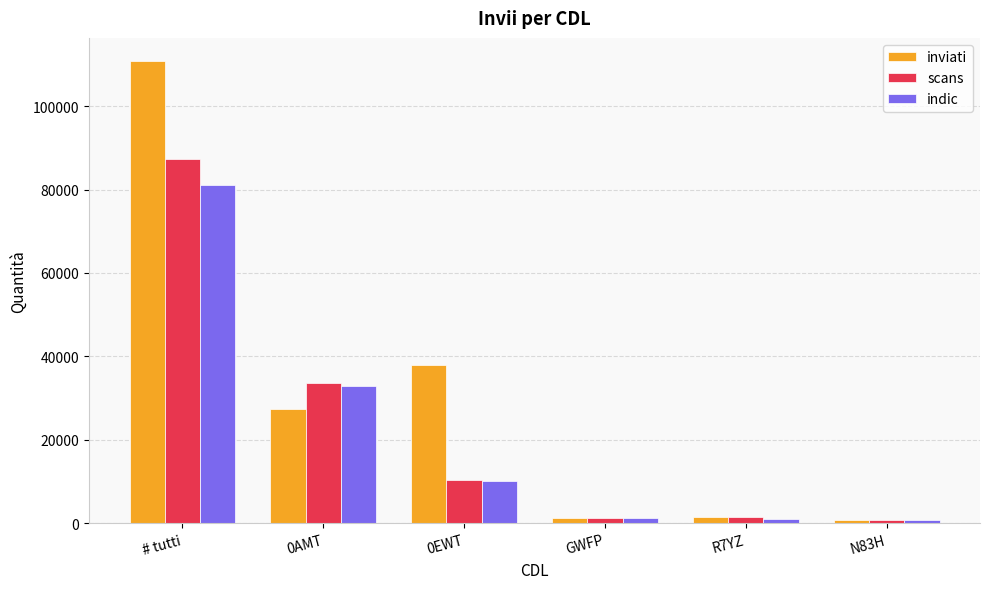

Read the indic value at N83H.

802